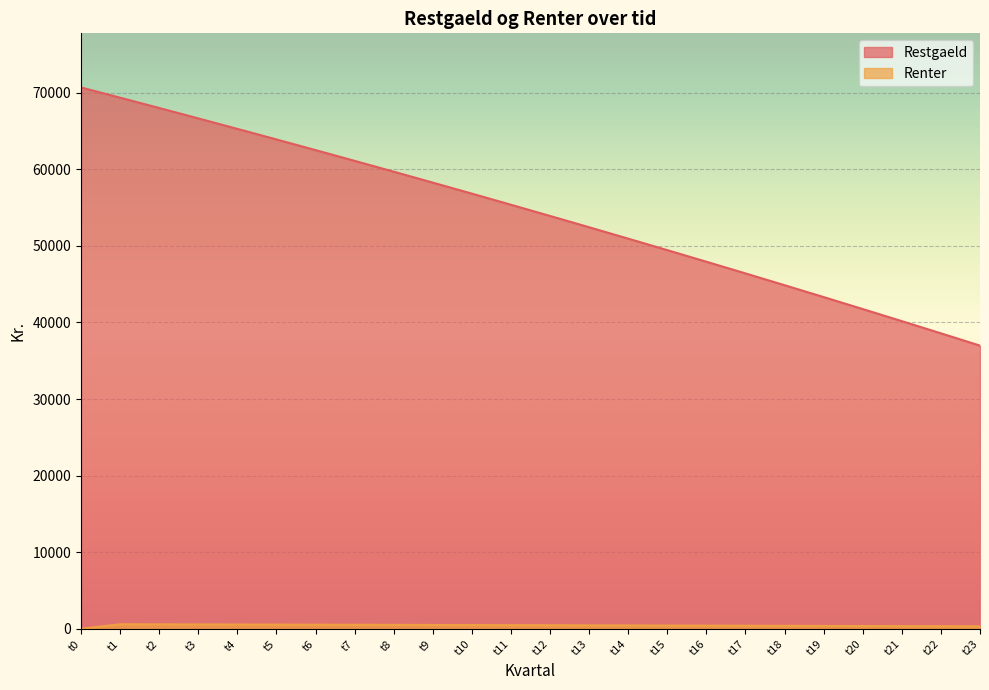

The Renter series shows 281.6 at t5. True or false?

False